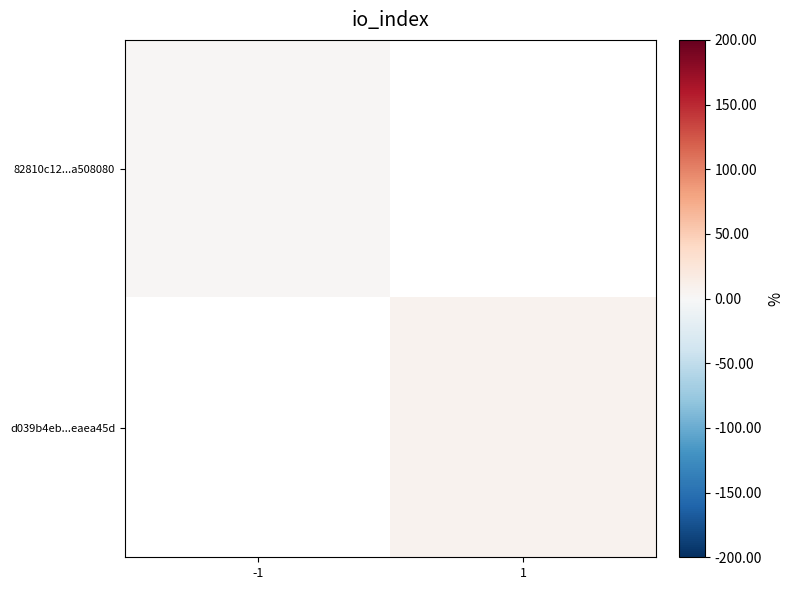

Which category has the lowest value in the d039b4eb...eaea45d series?

-1